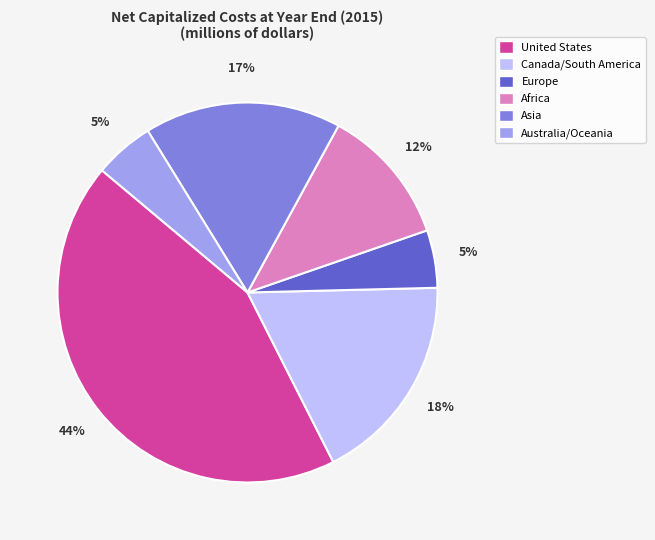

Which slice is the largest?

United States